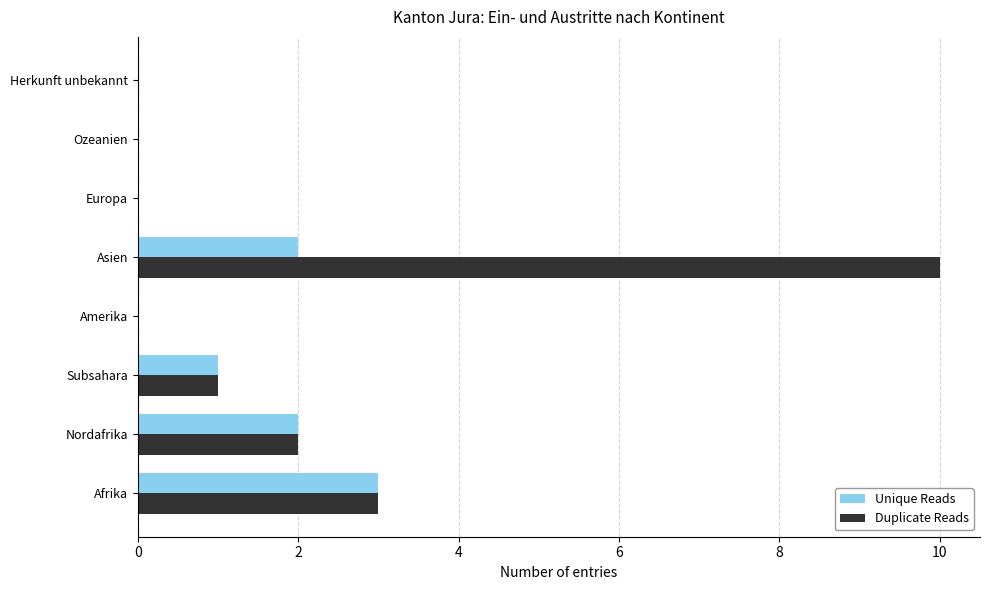

The Unique Reads series shows 0 at Ozeanien. True or false?

True